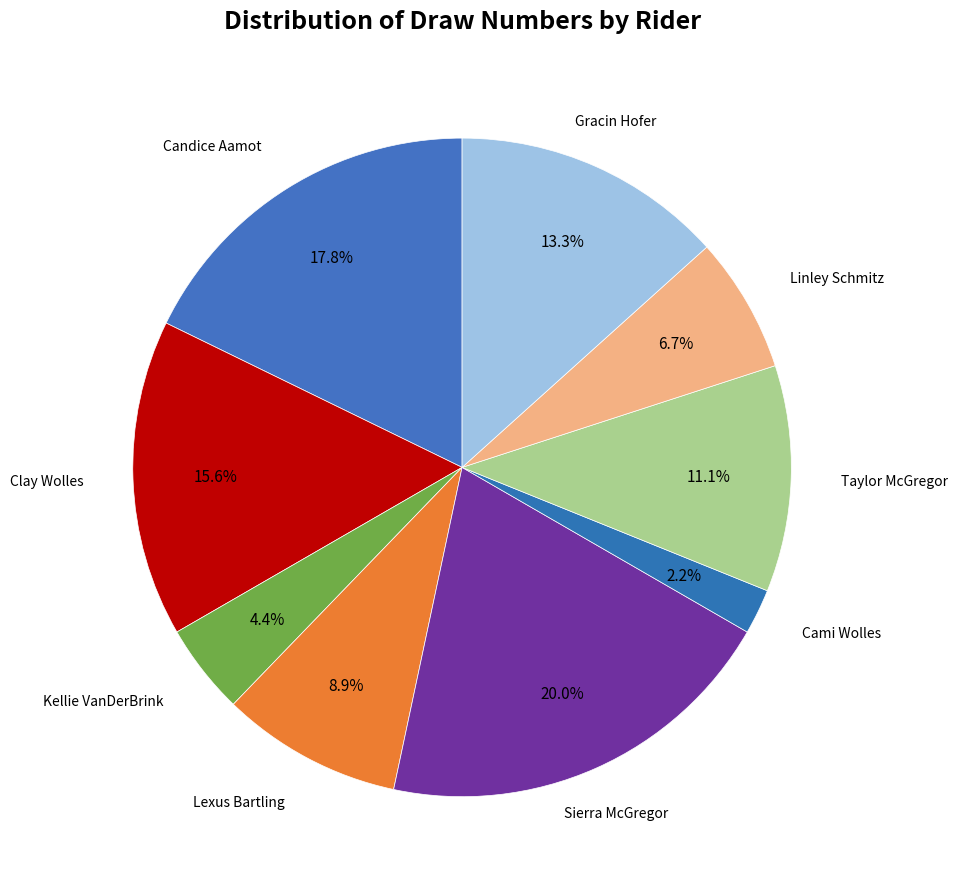

Rank the categories by value from lowest to highest.

Cami Wolles, Kellie VanDerBrink, Linley Schmitz, Lexus Bartling, Taylor McGregor, Gracin Hofer, Clay Wolles, Candice Aamot, Sierra McGregor